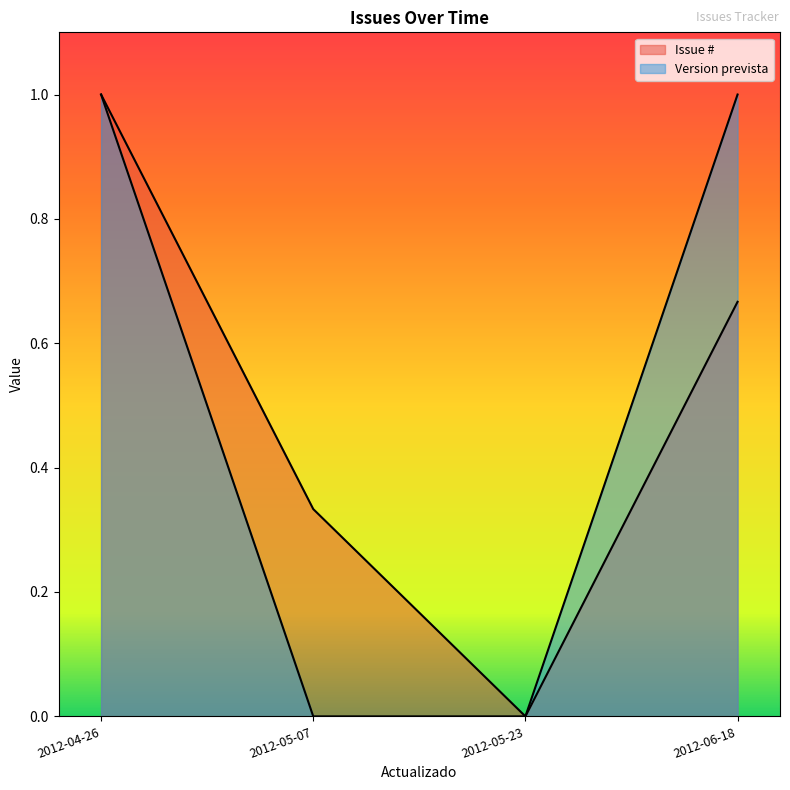

Which category has the lowest value in the Issue # series?

2012-05-23